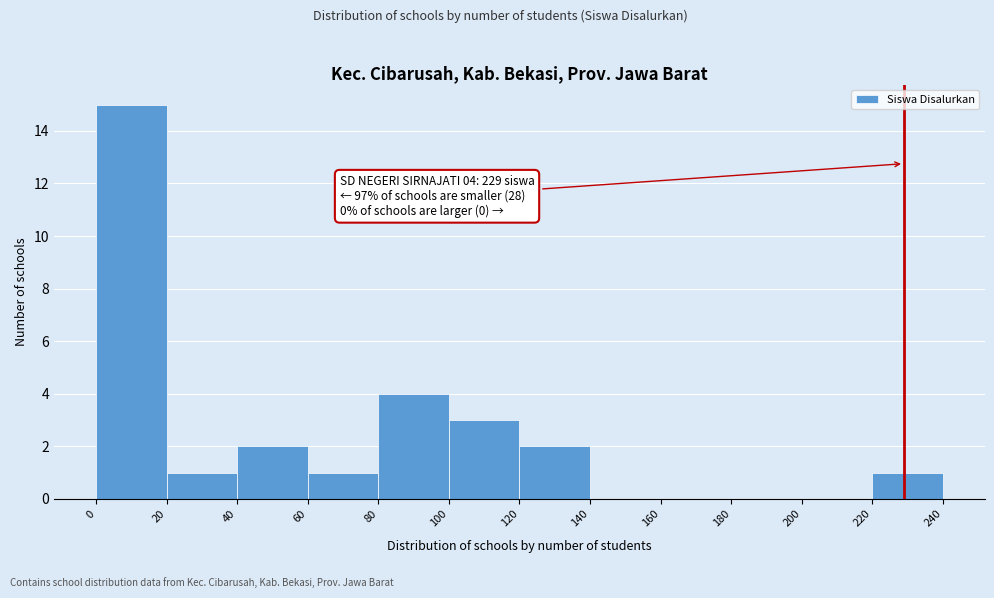

Which range on the x-axis has the tallest bar?

0 to 20